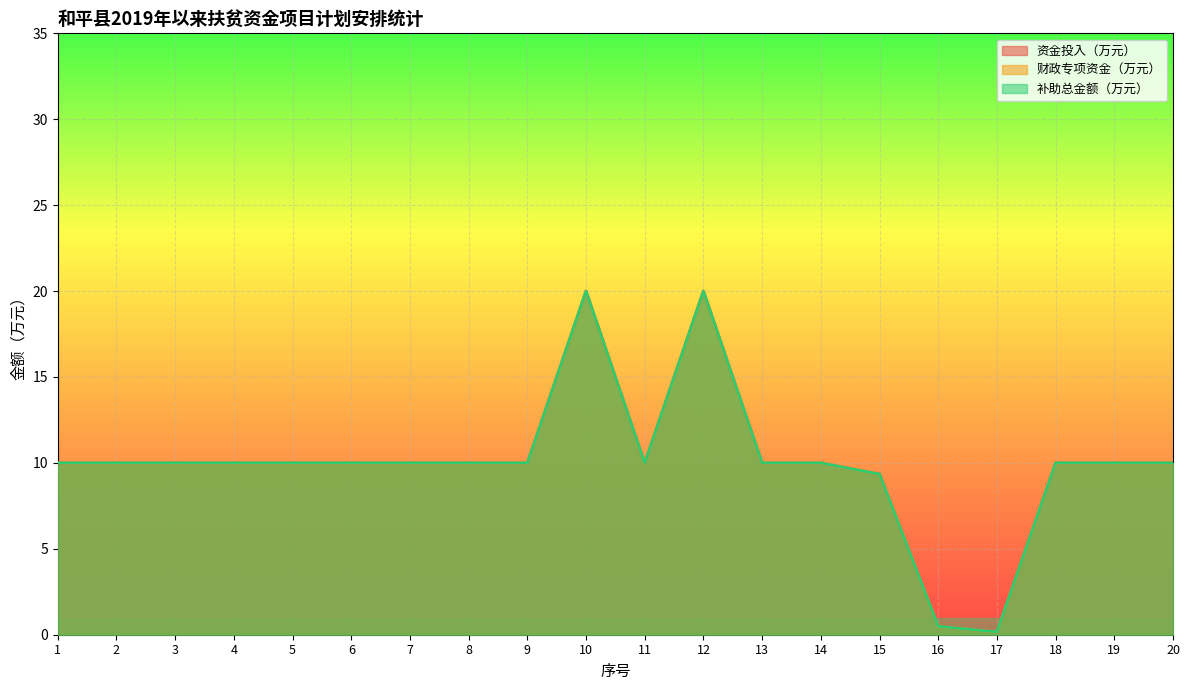

True or false: 资金投入（万元） and 补助总金额（万元） intersect in this chart.

False